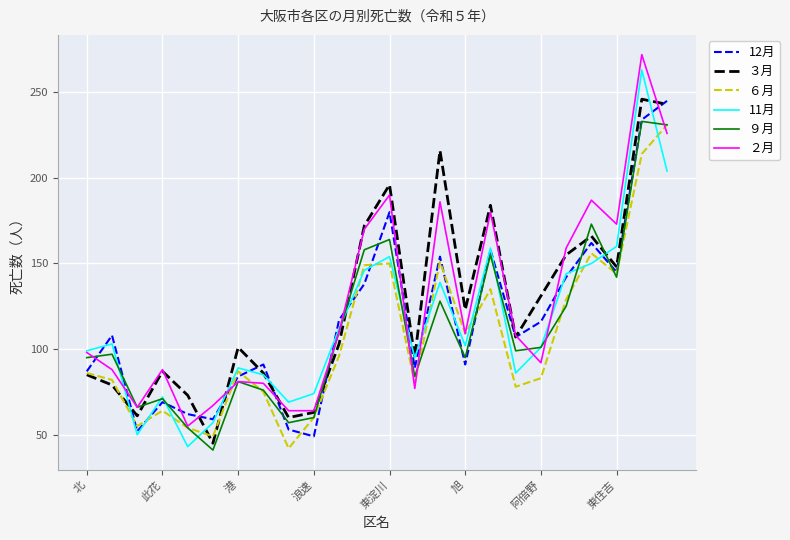

What is the lowest value of the 11月 series?

43